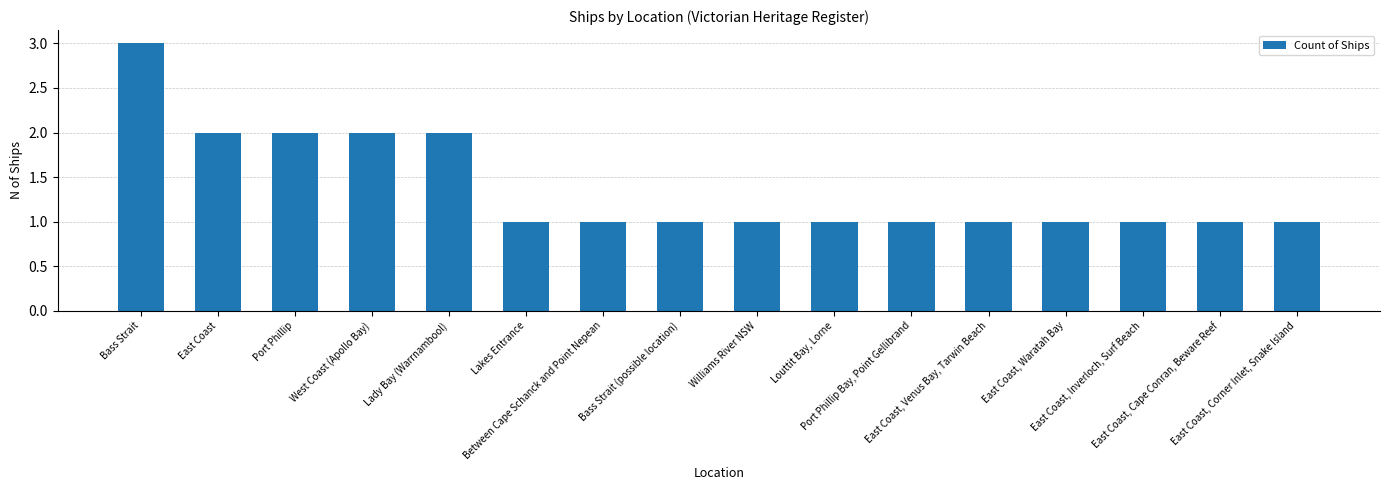

What is the greatest value displayed?

3